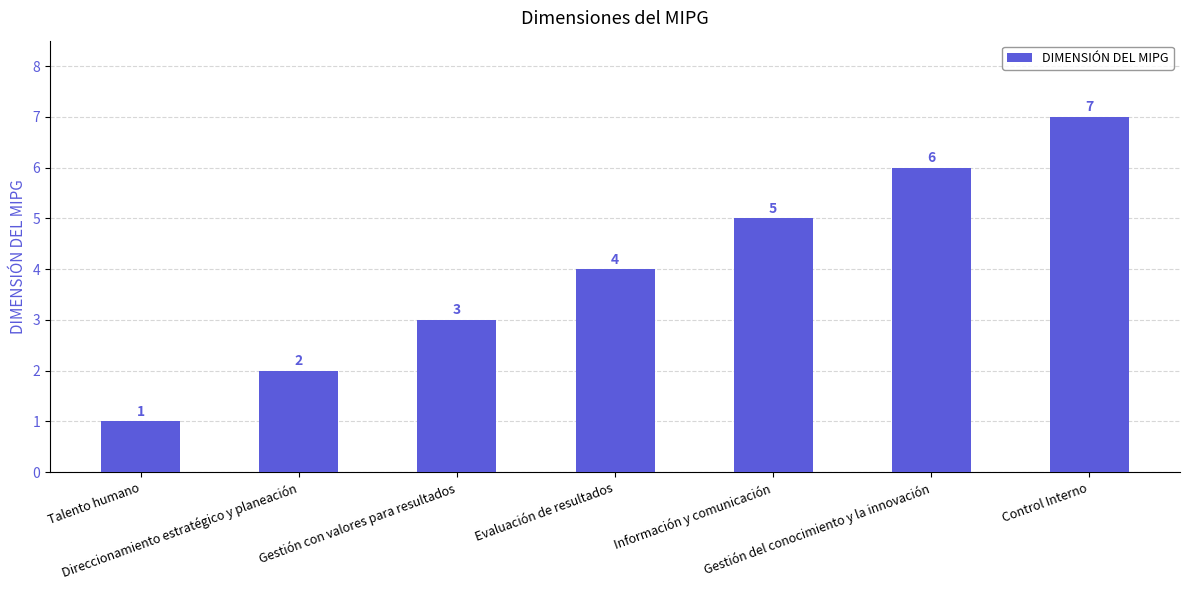

What is the smallest value displayed?

1